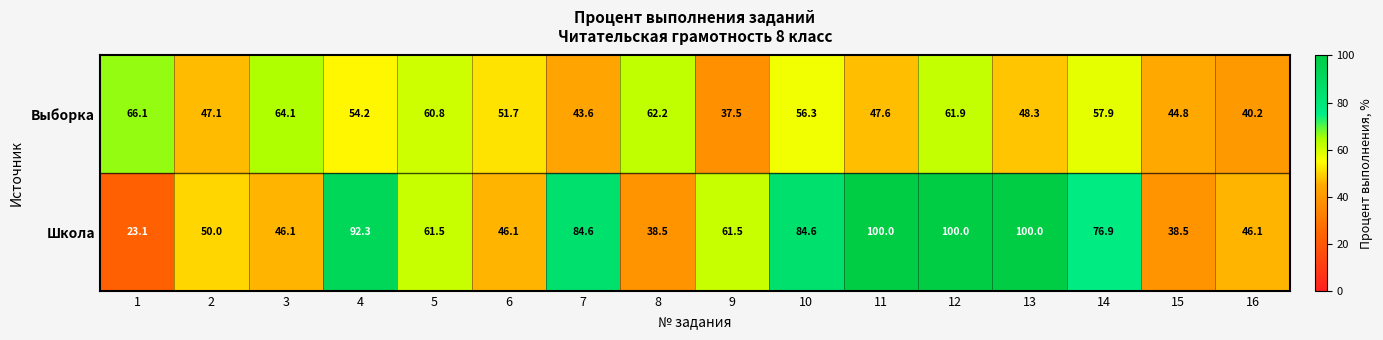

What is the greatest value displayed?

100.0